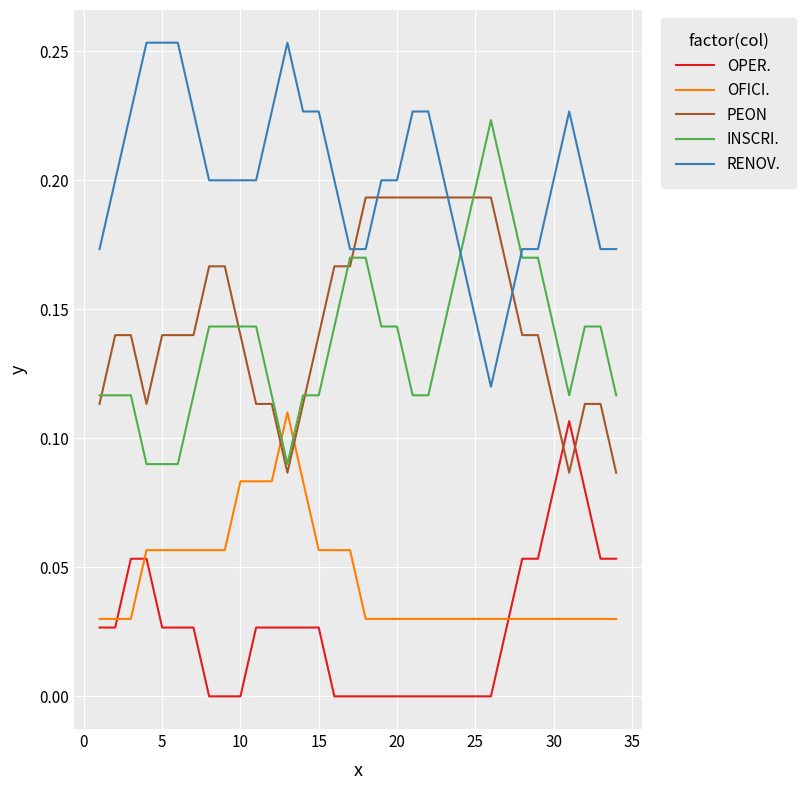

How many categories are shown in the chart?

34